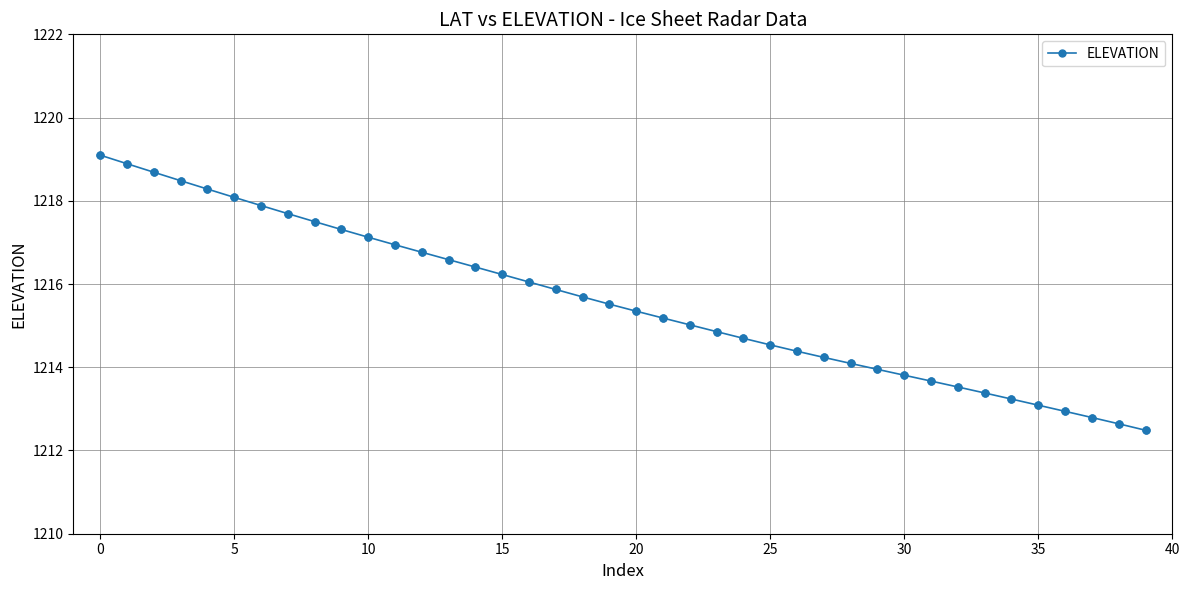

What is the value of the 27th point from the left?

1214.4